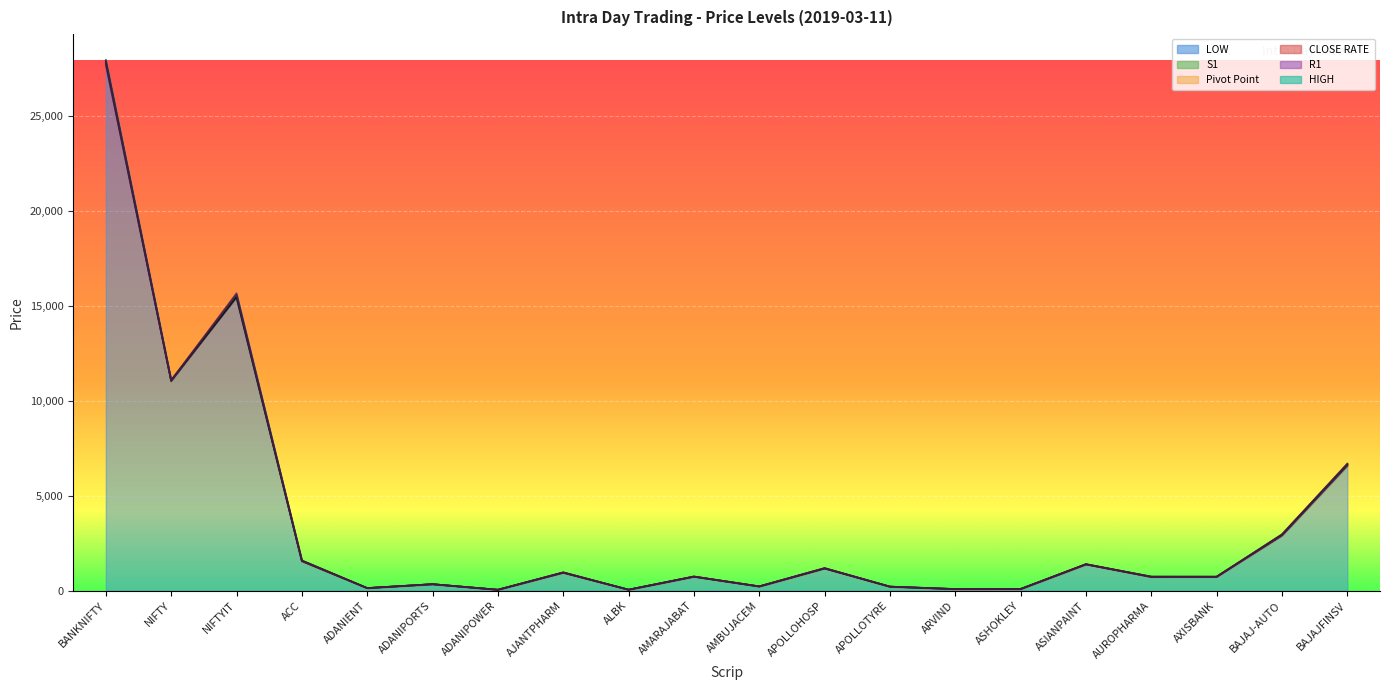

What is the value of the S1 point at the 2nd from the left?

11044.9